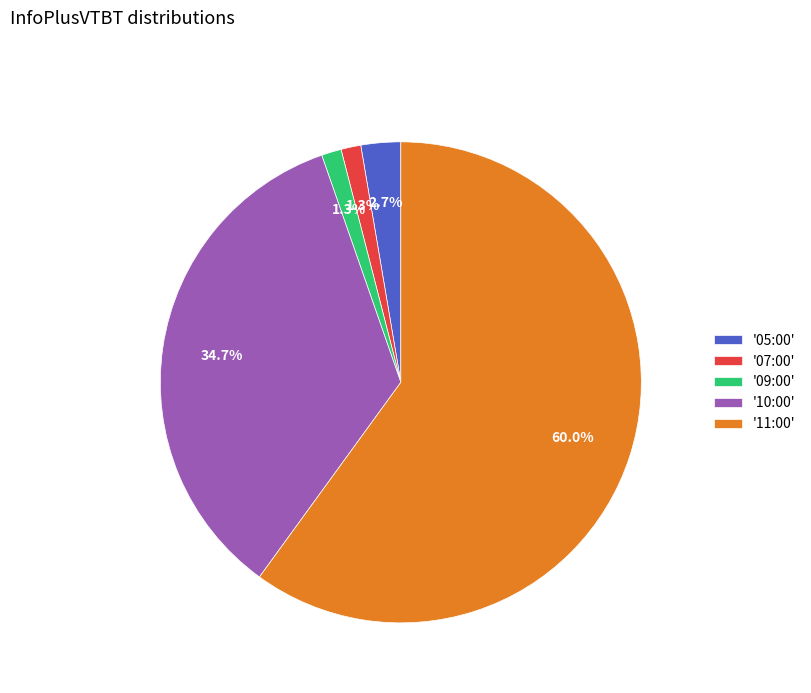

Is '11:00' the majority of the pie?

Yes